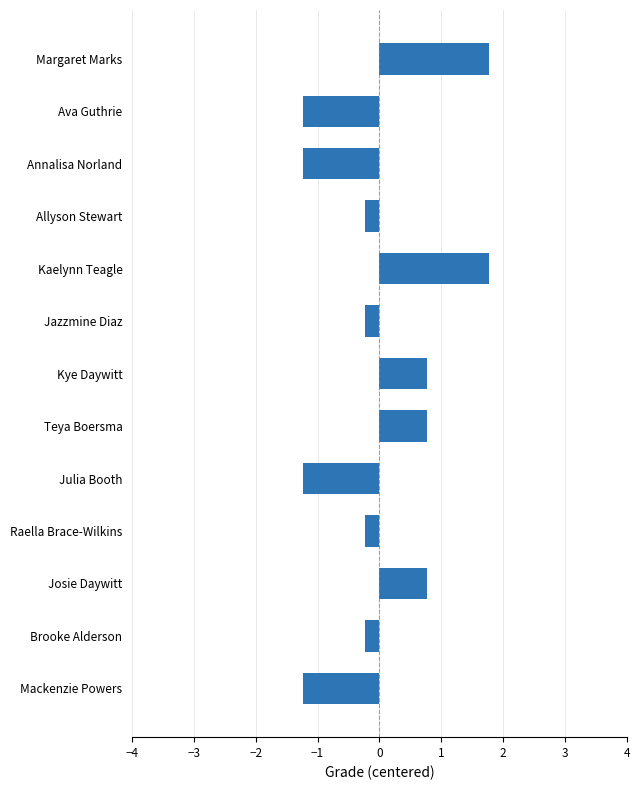

What is the label of the 8th bar from the bottom?

Jazzmine Diaz